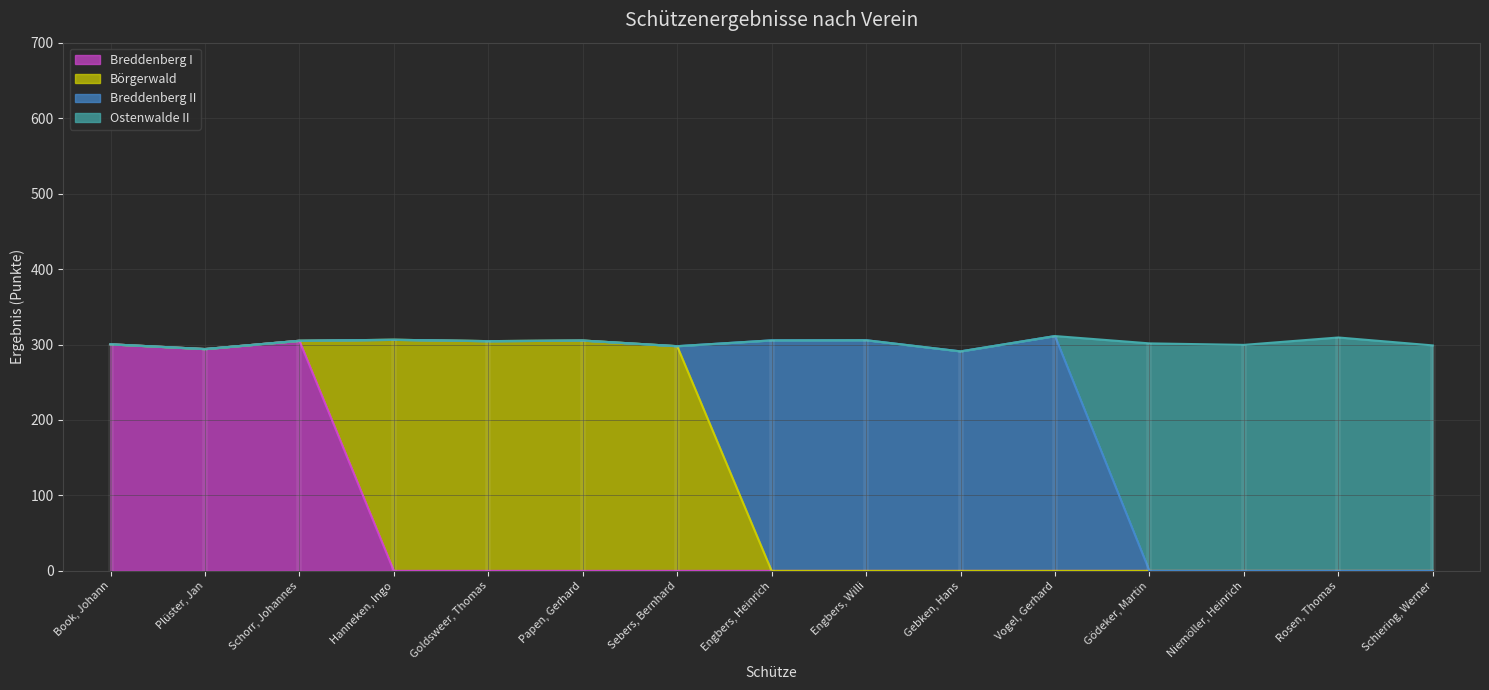

How many interior local peaks does the Ostenwalde II series have?

4